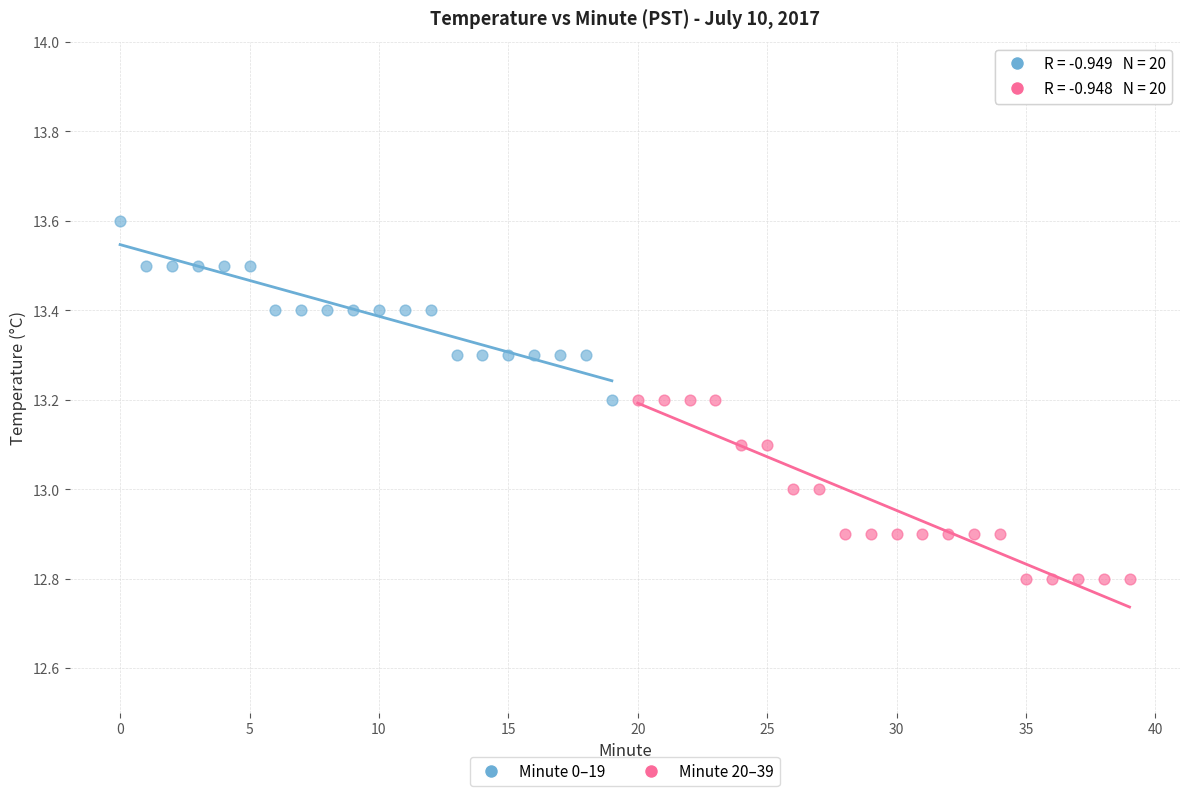

Which series reaches the maximum Y coordinate?

Minute 0–19